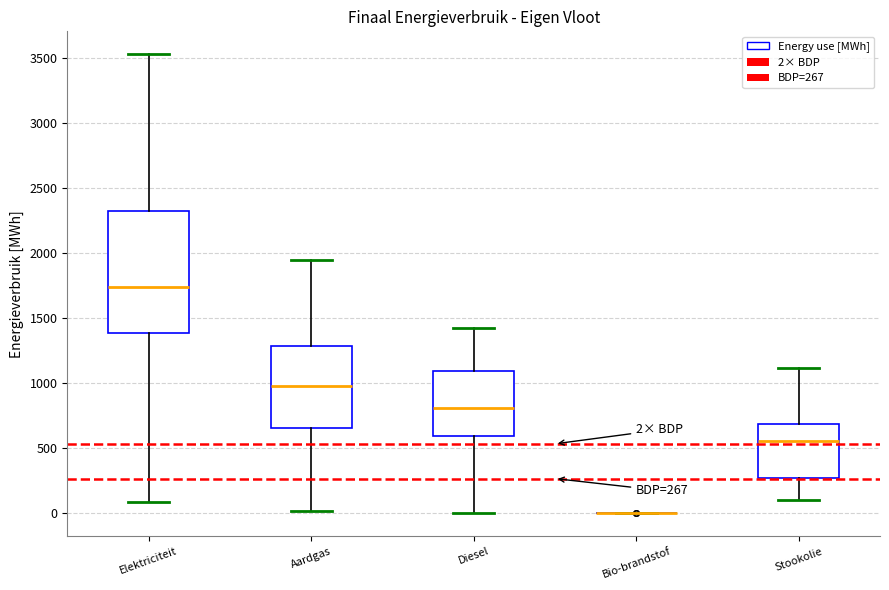

Comparing the boxes themselves (not the whiskers), which one is the tallest?

Elektriciteit